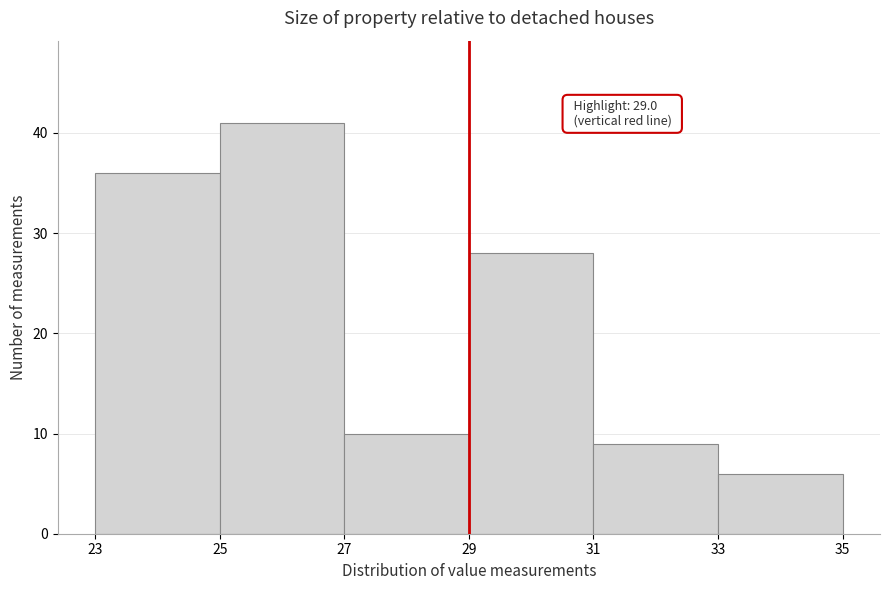

Which range on the x-axis has the tallest bar?

25 to 27